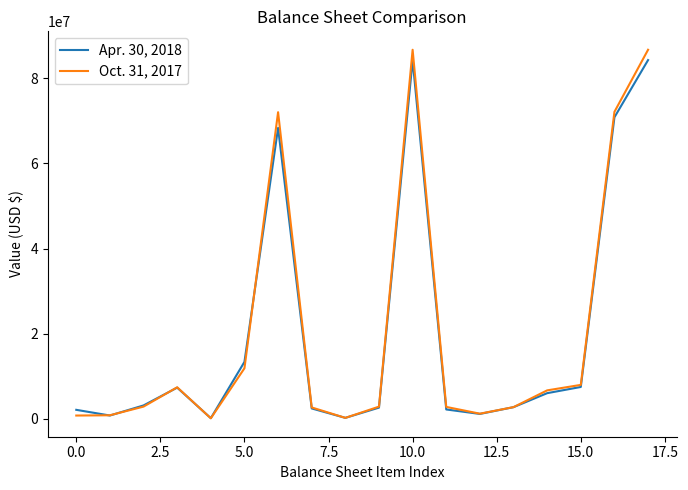

Rank the series by their average value, from lowest to highest.

Apr. 30, 2018, Oct. 31, 2017